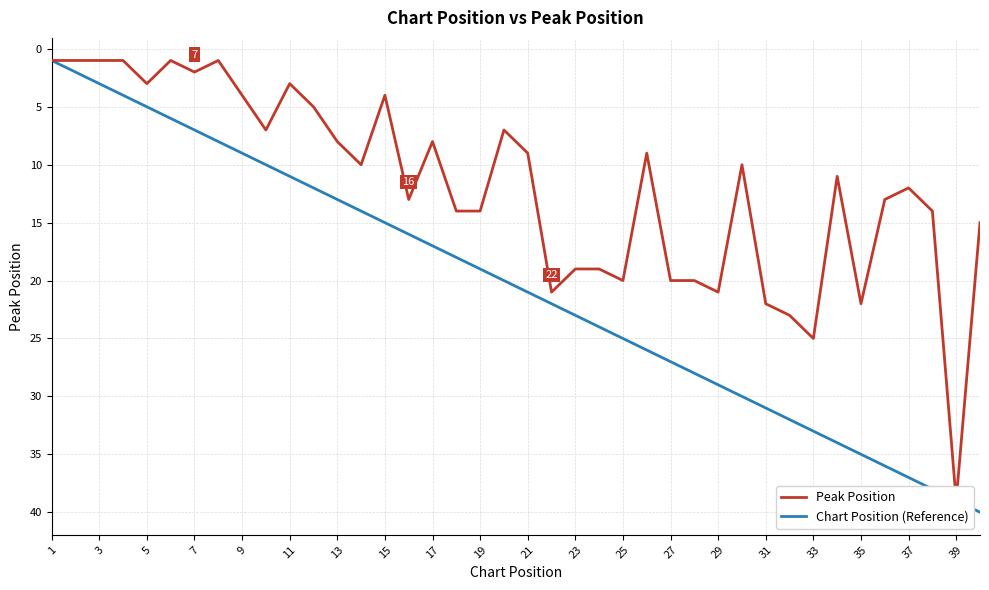

The value of Chart Position (Reference) at 31 is 22. True or false?

False